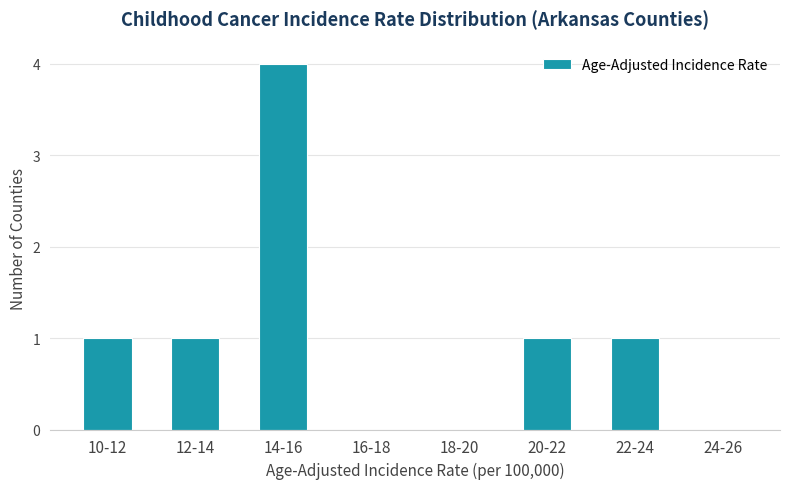

Reading right to left, transcribe all the data shown in this chart.

24-26=0	22-24=1	20-22=1	18-20=0	16-18=0	14-16=4	12-14=1	10-12=1